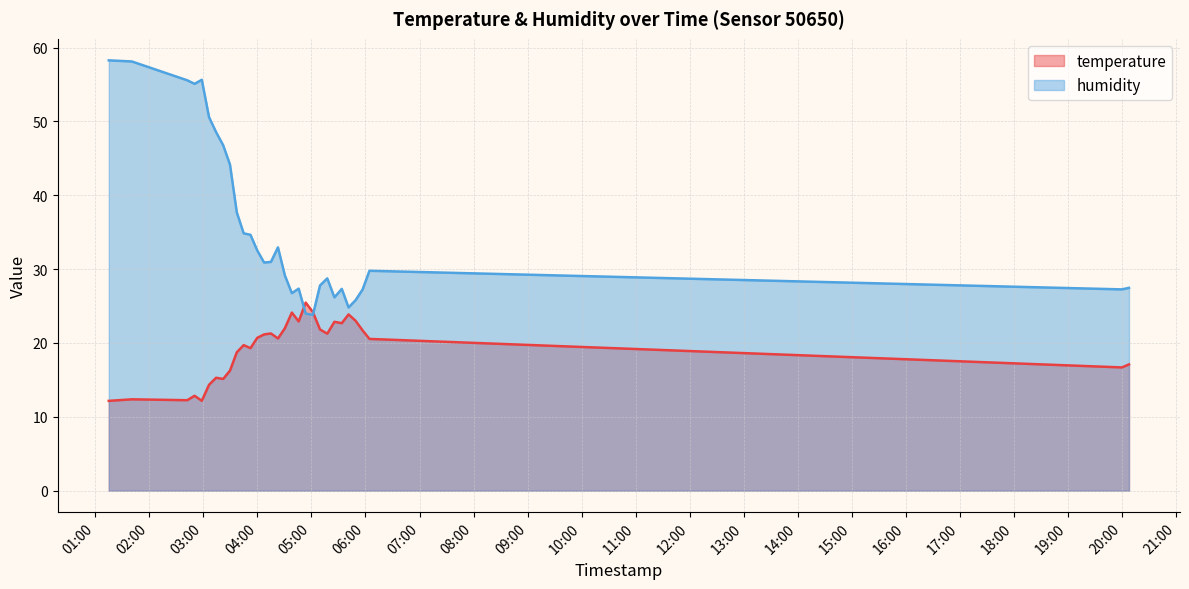

How many lines are shown in the chart?

2